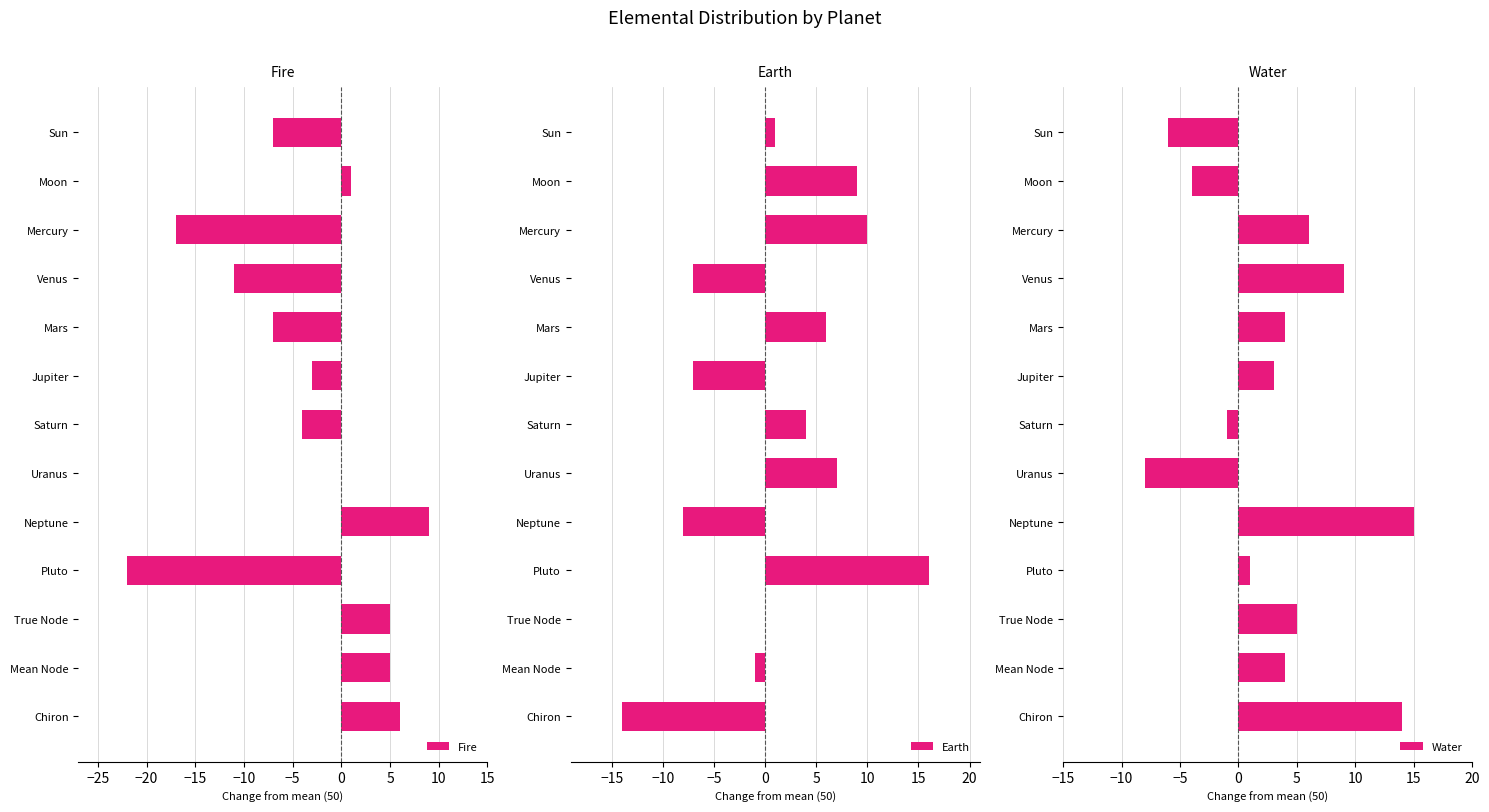

True or false: Fire has a value of -7 at Sun.

True